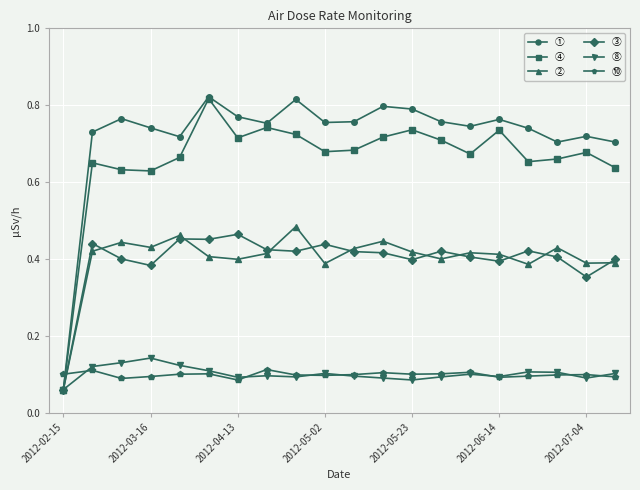

How many interior local valleys does the ④ series have?

5